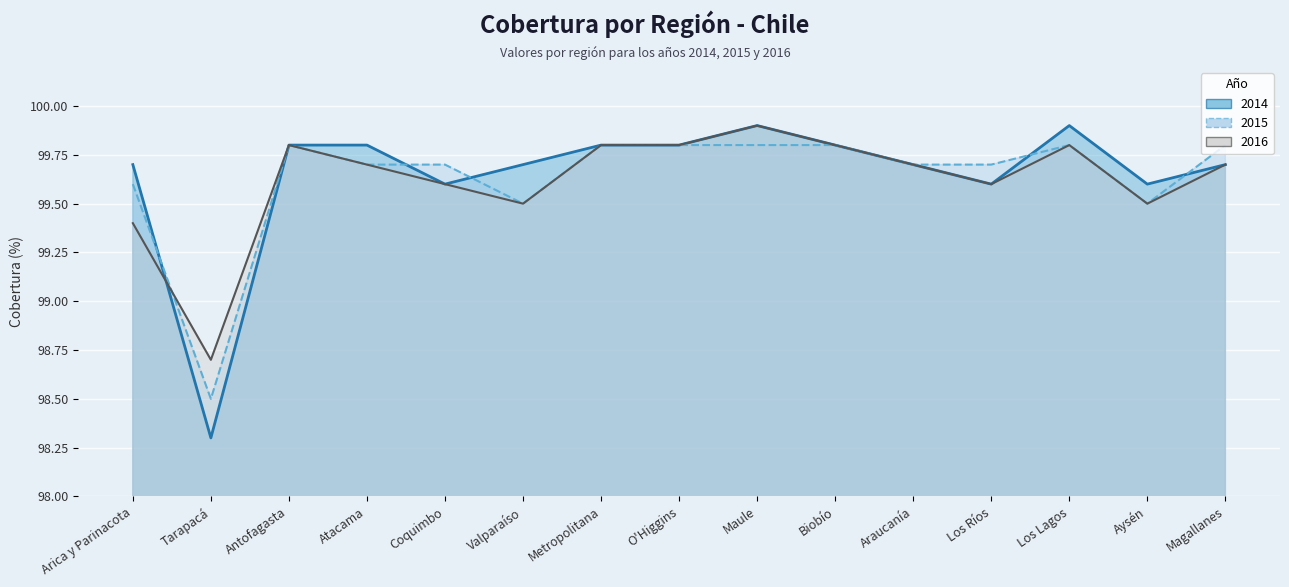

What position from the left is Antofagasta?

3